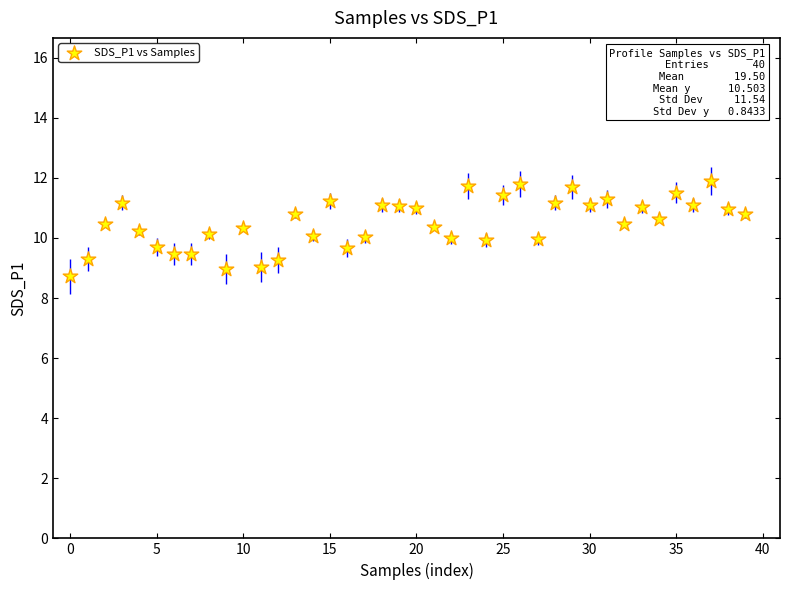

What is the range of Y values (max minus min)?

3.2